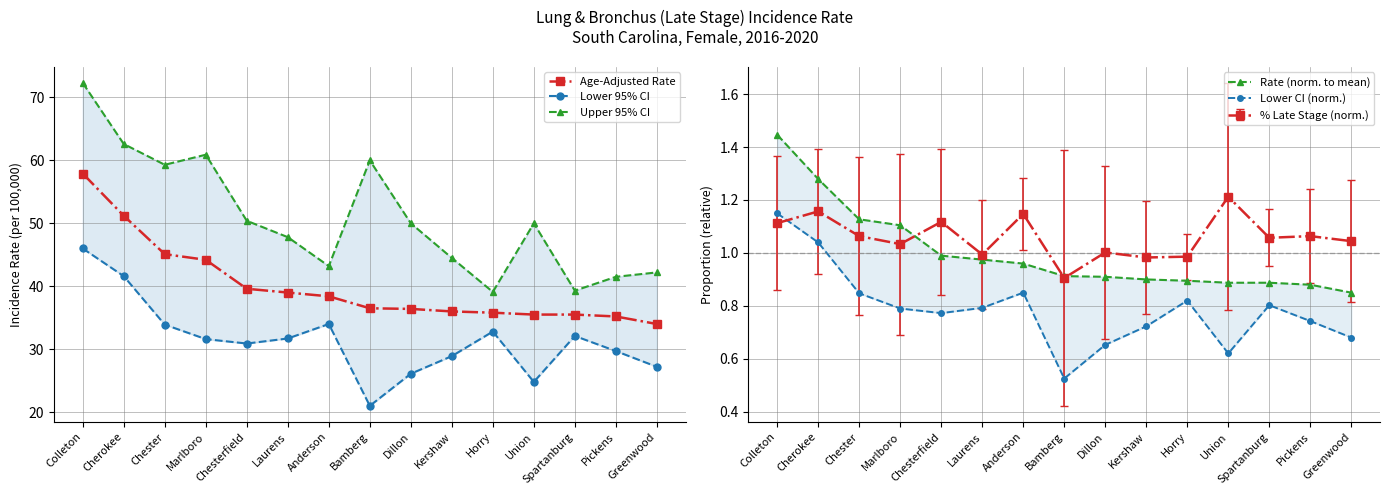

Reading left to right, transcribe all the data shown in this chart.

Age-Adjusted Rate: Colleton=57.9	Cherokee=51.2	Chester=45.1	Marlboro=44.2	Chesterfield=39.6	Laurens=39.0	Anderson=38.4	Bamberg=36.5	Dillon=36.4	Kershaw=36.0	Horry=35.8	Union=35.5	Spartanburg=35.5	Pickens=35.2	Greenwood=34.0
Lower 95% CI: Colleton=46.0	Cherokee=41.6	Chester=33.9	Marlboro=31.6	Chesterfield=30.9	Laurens=31.7	Anderson=34.0	Bamberg=21.0	Dillon=26.1	Kershaw=28.9	Horry=32.8	Union=24.8	Spartanburg=32.1	Pickens=29.7	Greenwood=27.2
Upper 95% CI: Colleton=72.3	Cherokee=62.6	Chester=59.3	Marlboro=60.9	Chesterfield=50.4	Laurens=47.8	Anderson=43.2	Bamberg=60.0	Dillon=50.0	Kershaw=44.5	Horry=39.1	Union=50.0	Spartanburg=39.3	Pickens=41.5	Greenwood=42.2
Rate (norm. to mean): Colleton=1.4	Cherokee=1.3	Chester=1.1	Marlboro=1.1	Chesterfield=1.0	Laurens=1.0	Anderson=1.0	Bamberg=0.9	Dillon=0.9	Kershaw=0.9	Horry=0.9	Union=0.9	Spartanburg=0.9	Pickens=0.9	Greenwood=0.8
Lower CI (norm.): Colleton=1.1	Cherokee=1.0	Chester=0.8	Marlboro=0.8	Chesterfield=0.8	Laurens=0.8	Anderson=0.8	Bamberg=0.5	Dillon=0.7	Kershaw=0.7	Horry=0.8	Union=0.6	Spartanburg=0.8	Pickens=0.7	Greenwood=0.7